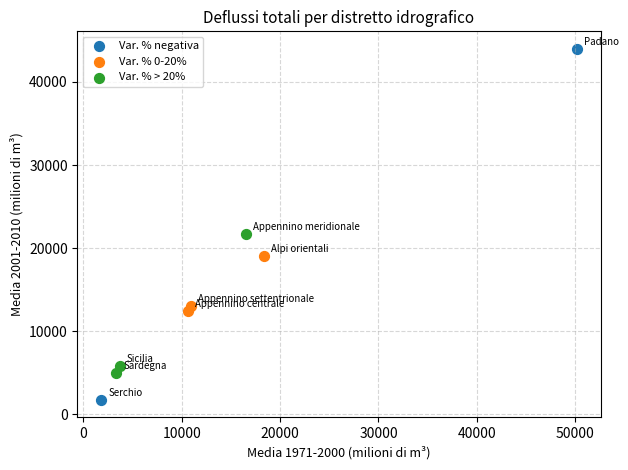

What are all the series names shown in the legend?

Var. % negativa, Var. % 0-20%, Var. % > 20%